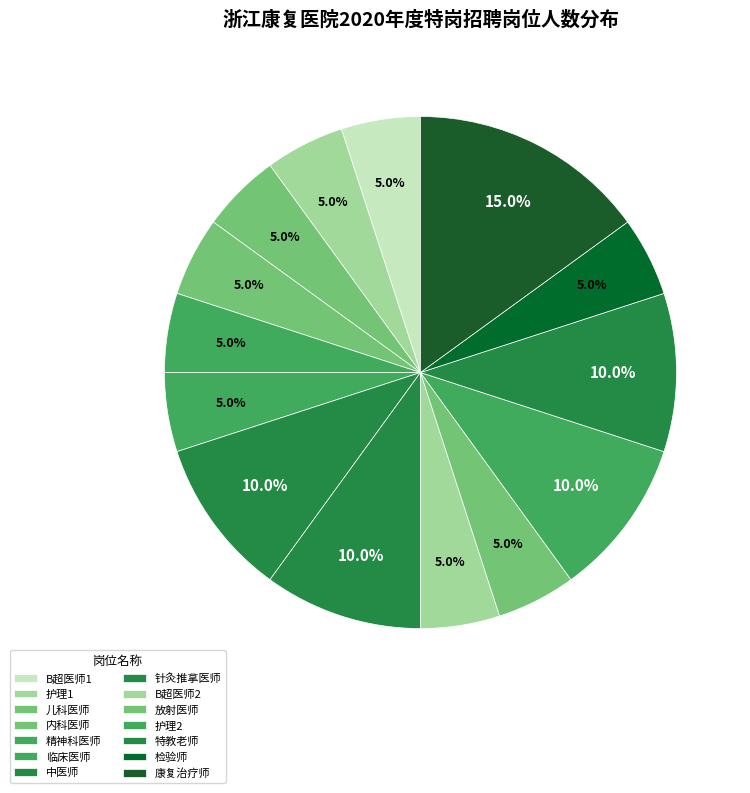

What portion of the pie excludes 内科医师?

95.0%